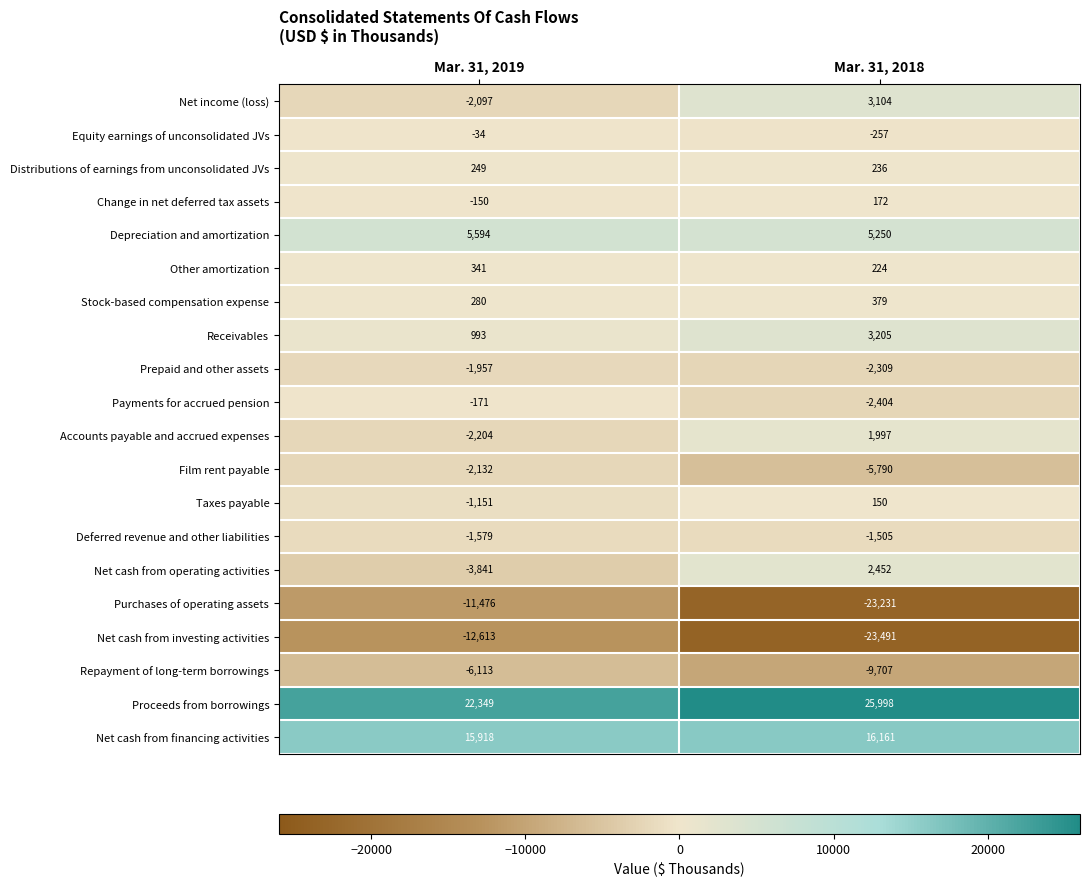

Which series changed the most between Mar. 31, 2019 and Mar. 31, 2018?

Purchases of operating assets